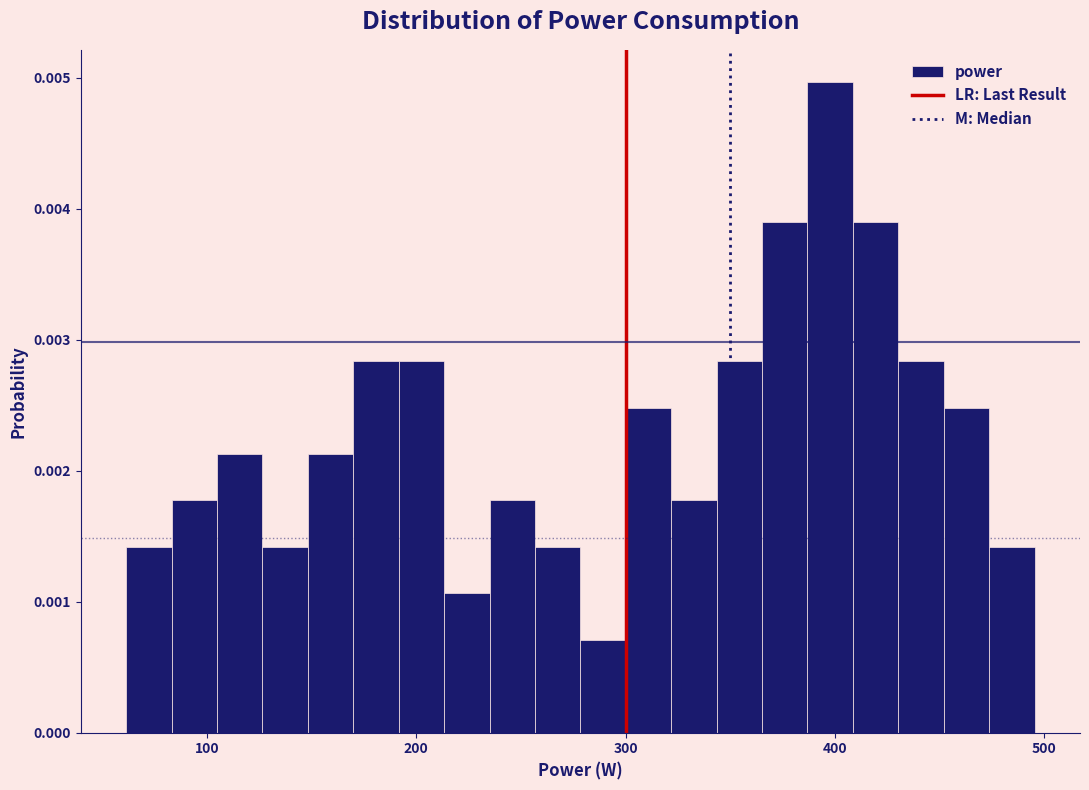

Around what value on the x-axis is the tallest bar? Give the approximate position of its centre, as read against the axis.

400